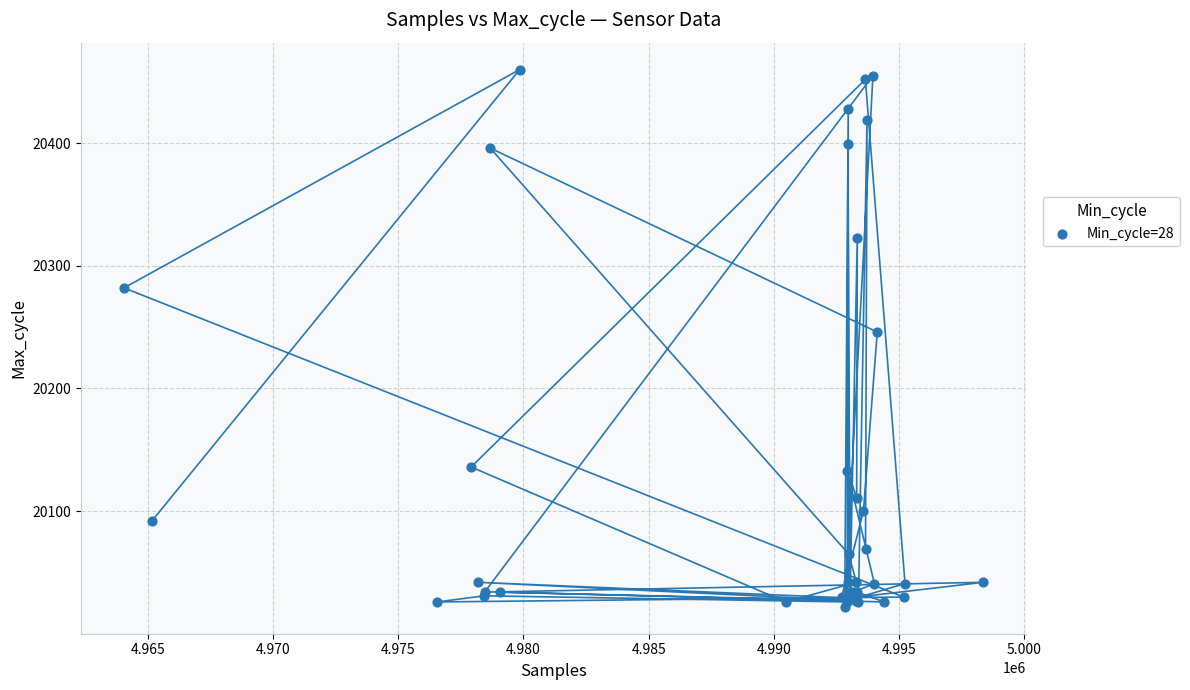

What Y value in the scatter plot is closest to 20241?

20246